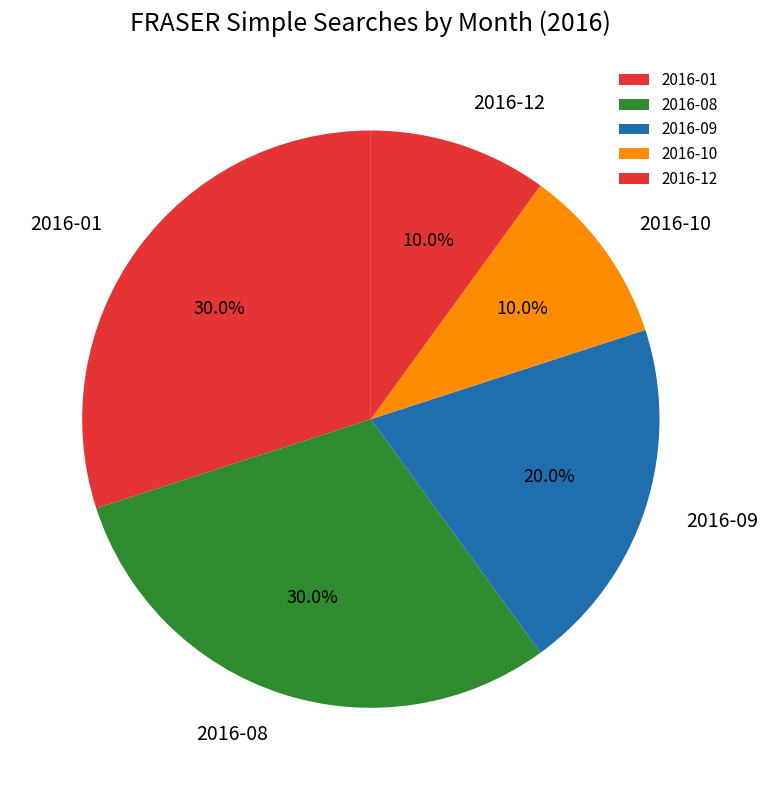

Which has a higher value, 2016-09 or 2016-01?

2016-01